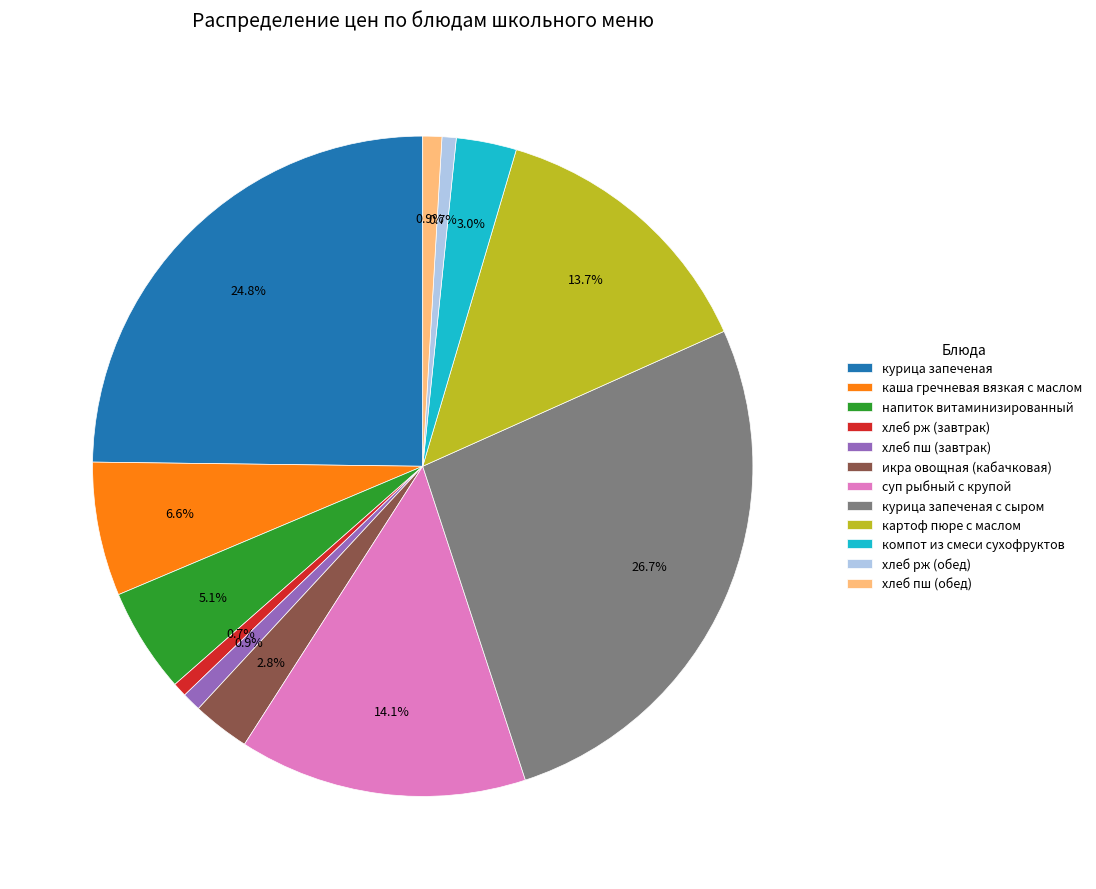

Is it true that курица запеченая is 38% of the pie?

False